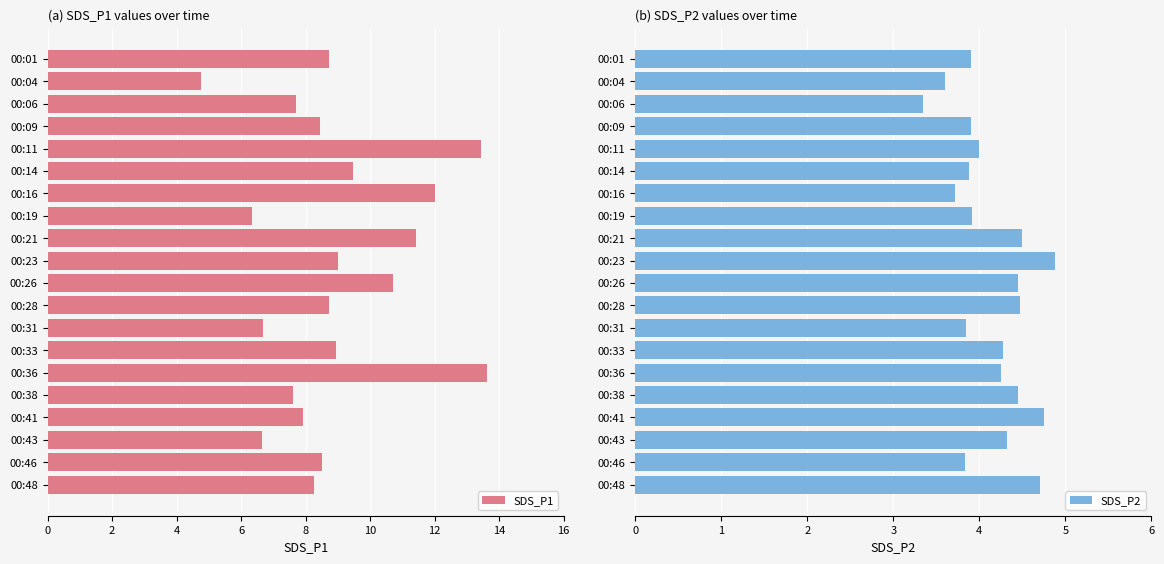

What is the highest value of the SDS_P2 series?

4.9